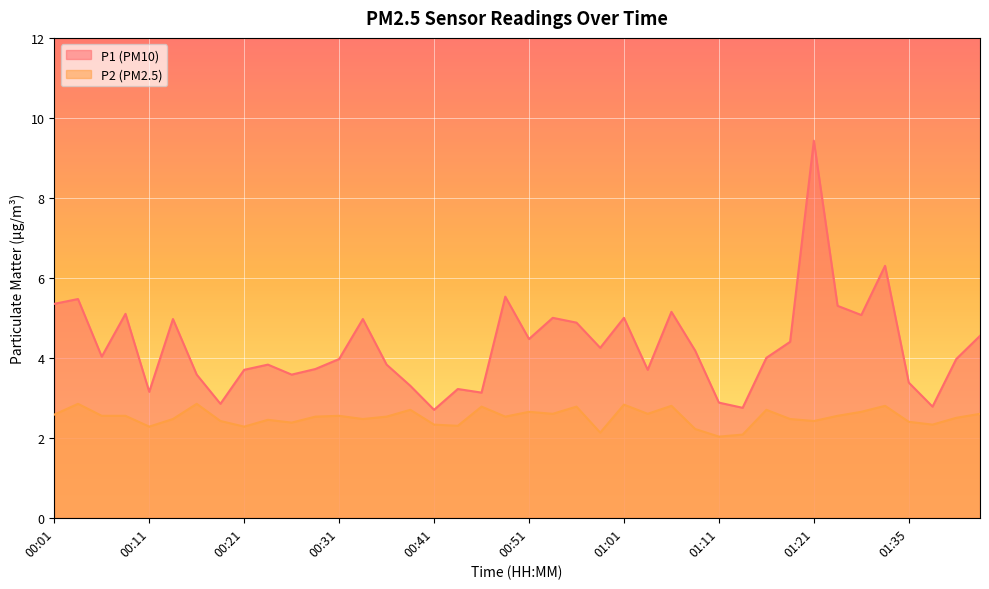

What is the label of the 3rd point from the right?

01:37